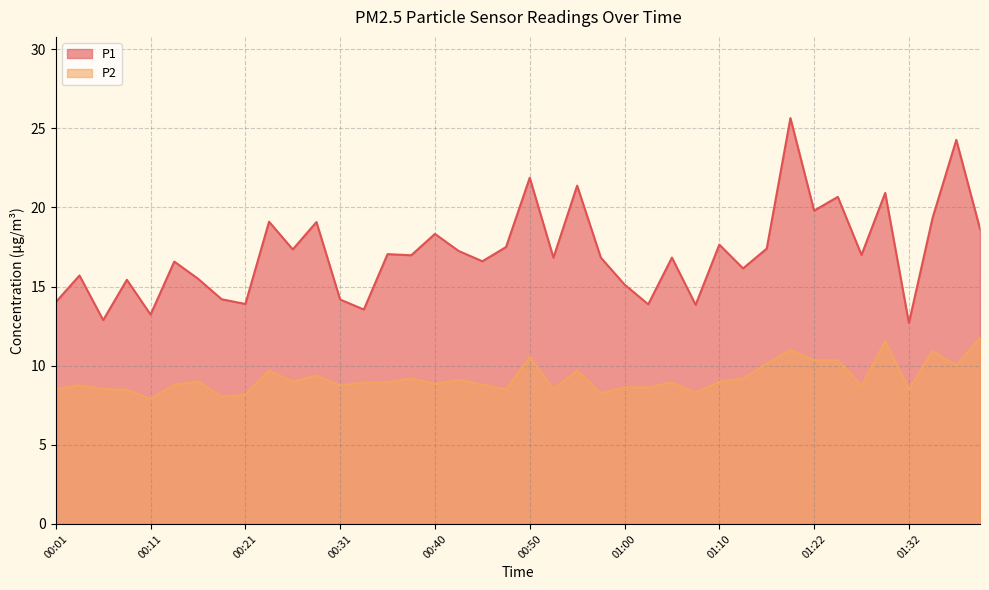

True or false: P1 and P2 cross at least once.

False